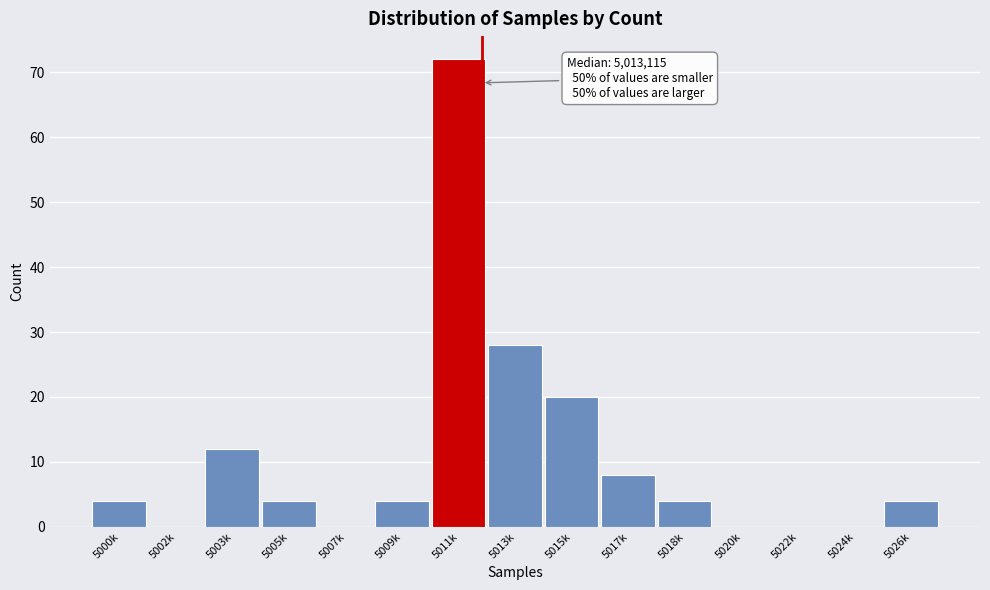

Reading left to right, what are all the values shown in this chart?

5000k=4	5002k=0	5003k=12	5005k=4	5007k=0	5009k=4	5011k=72	5013k=28	5015k=20	5017k=8	5018k=4	5020k=0	5022k=0	5024k=0	5026k=4